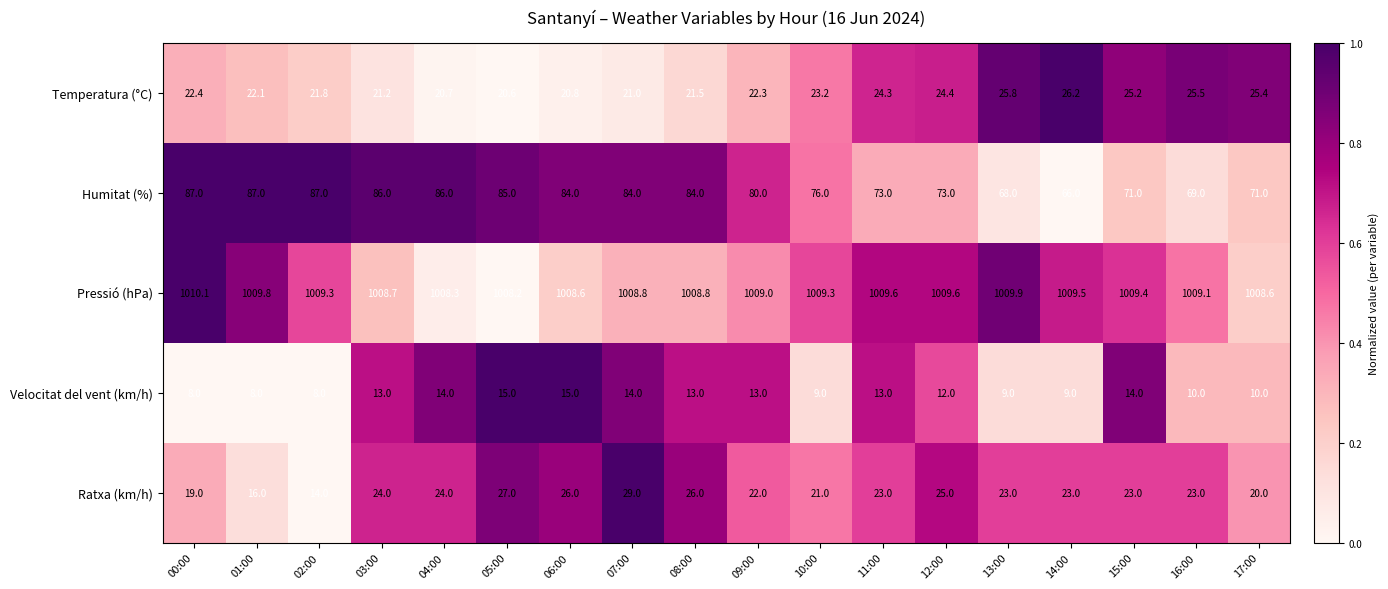

Rank the series by their maximum value, from highest to lowest.

Pressió (hPa), Humitat (%), Ratxa (km/h), Temperatura (°C), Velocitat del vent (km/h)